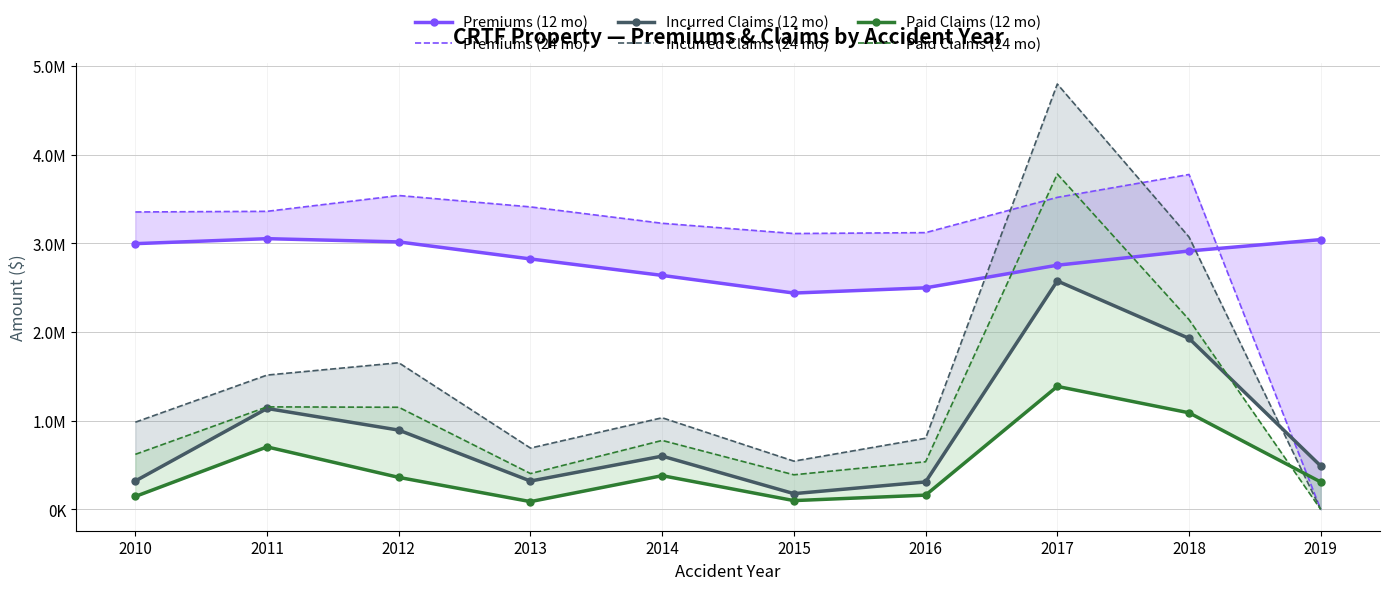

What is the total value across all series at 2011?

10925271